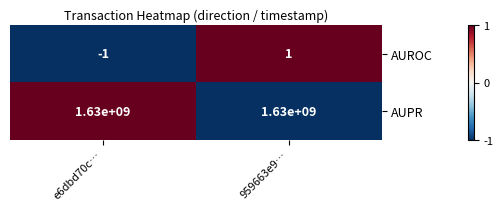

What is the average value of the AUPR series?

1630000000